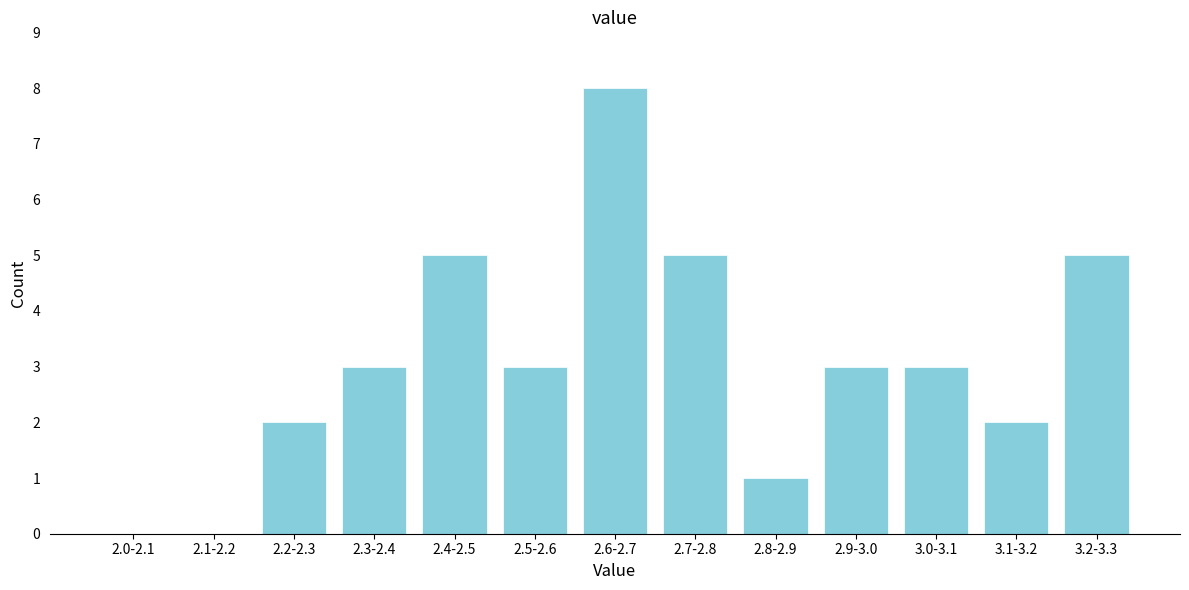

Reading left to right, what are all the values shown in this chart?

2.0-2.1=0	2.1-2.2=0	2.2-2.3=2	2.3-2.4=3	2.4-2.5=5	2.5-2.6=3	2.6-2.7=8	2.7-2.8=5	2.8-2.9=1	2.9-3.0=3	3.0-3.1=3	3.1-3.2=2	3.2-3.3=5